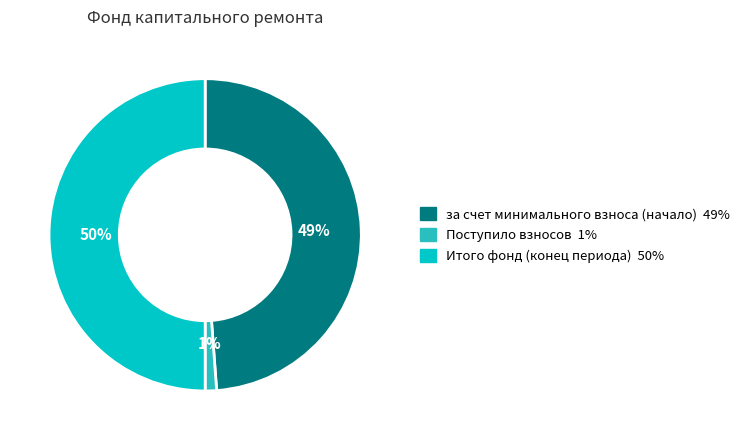

How many slices are in this pie chart?

3